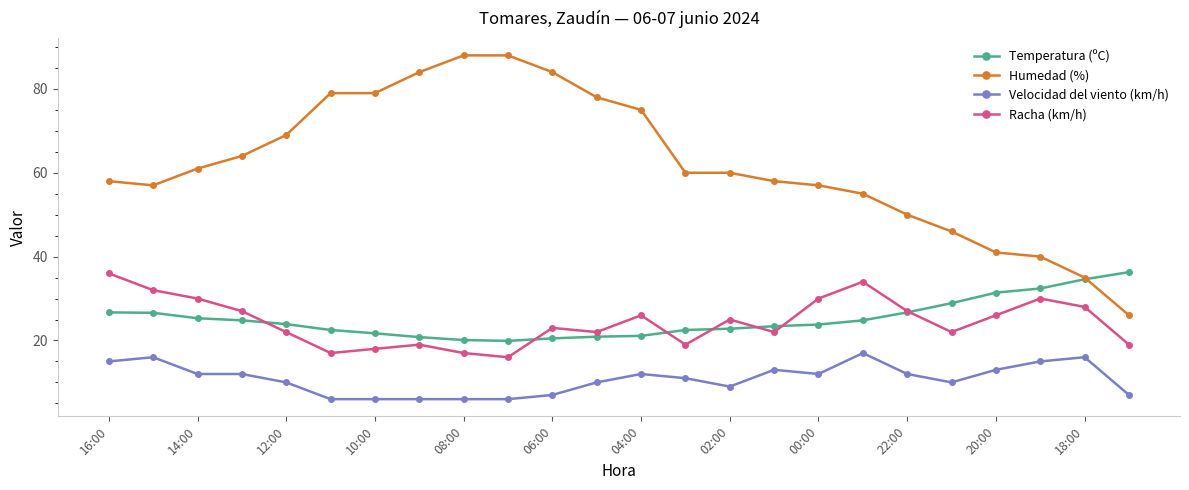

What is the value of the Humedad (%) point at the 11th from the left?

84.0